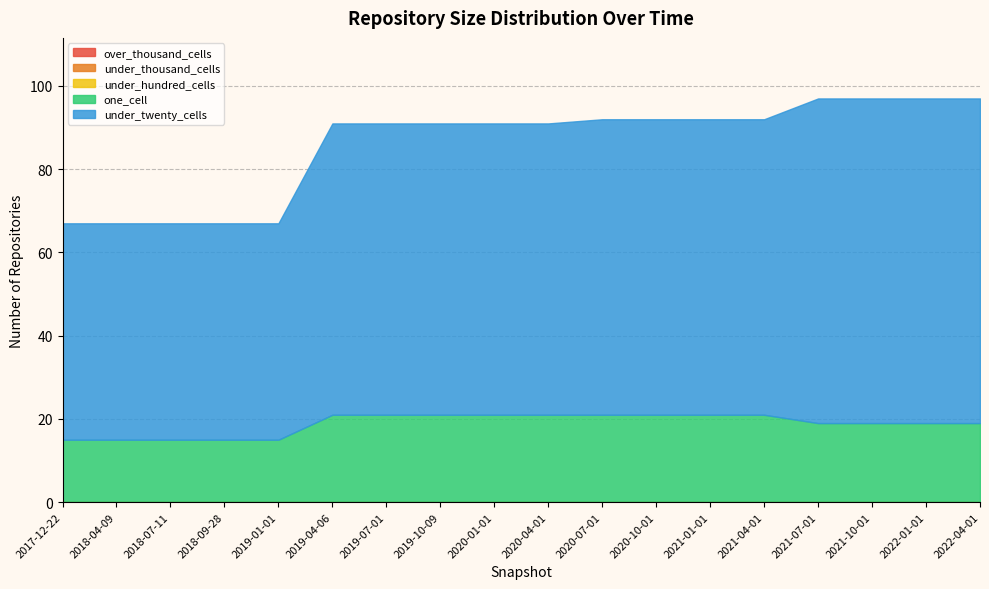

Does the chart display data point markers on the line(s)?

No